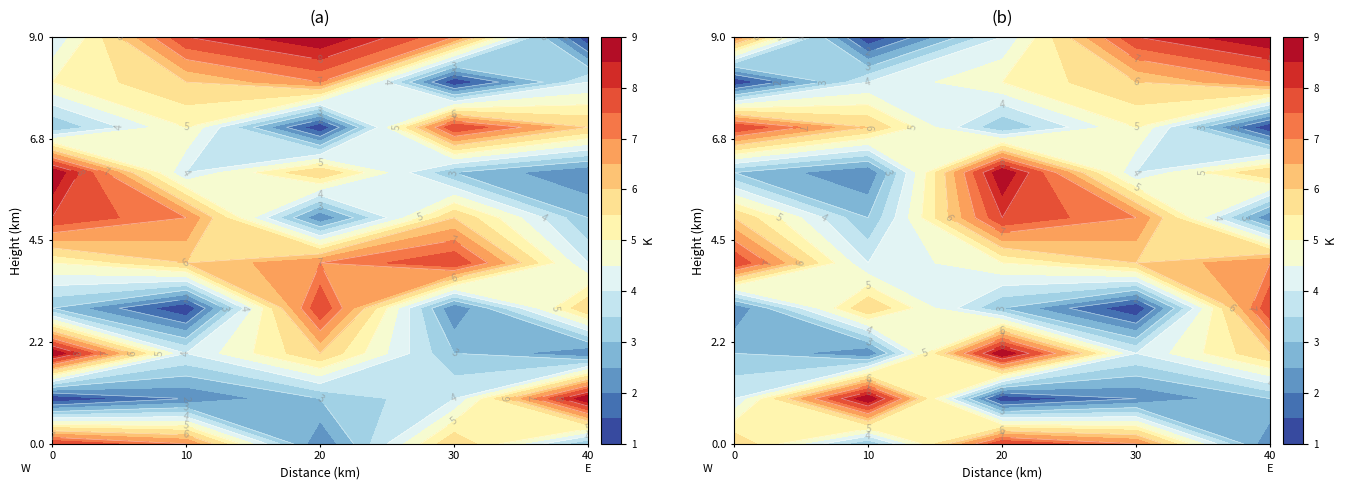

How many distinct data groups are displayed?

10